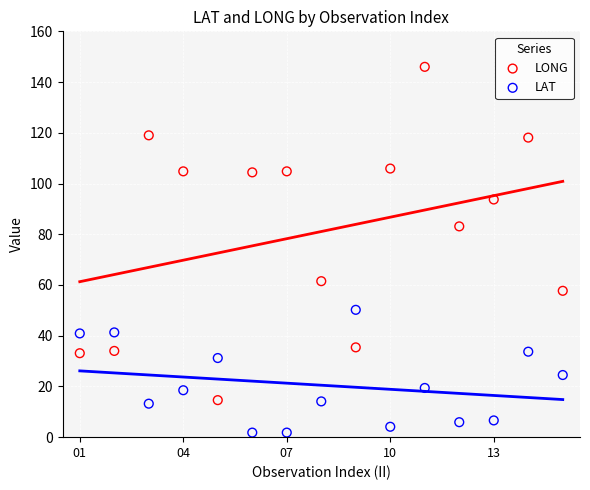

What are all the series names shown in the legend?

LONG, LAT